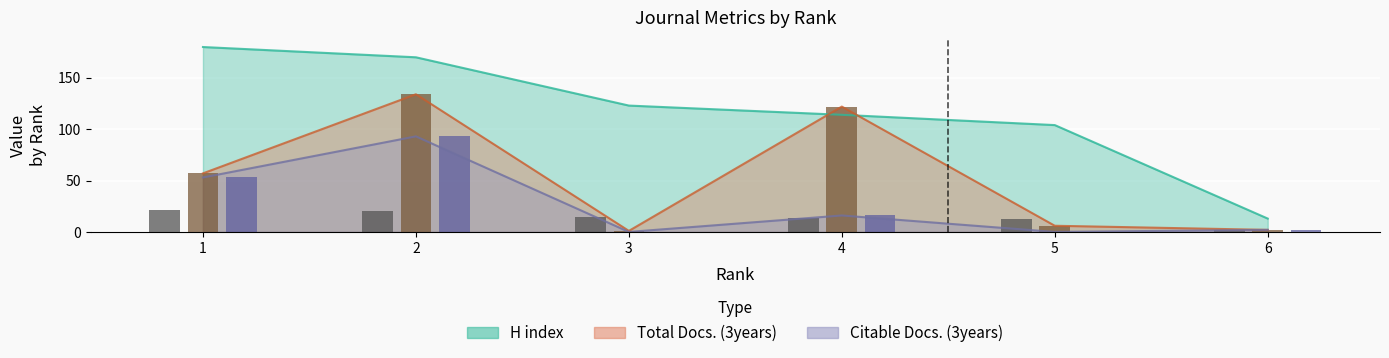

Reading left to right, transcribe all the data shown in this chart.

H index: 180	170	123	114	104	13
Total Docs. (3years): 57	134	1	122	6	2
Citable Docs. (3years): 53	93	0	16	0	2